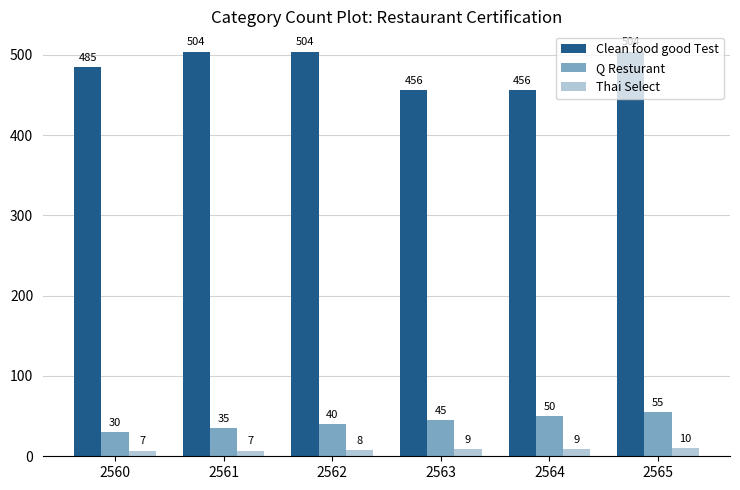

What is the total value across all series at 2562?

552